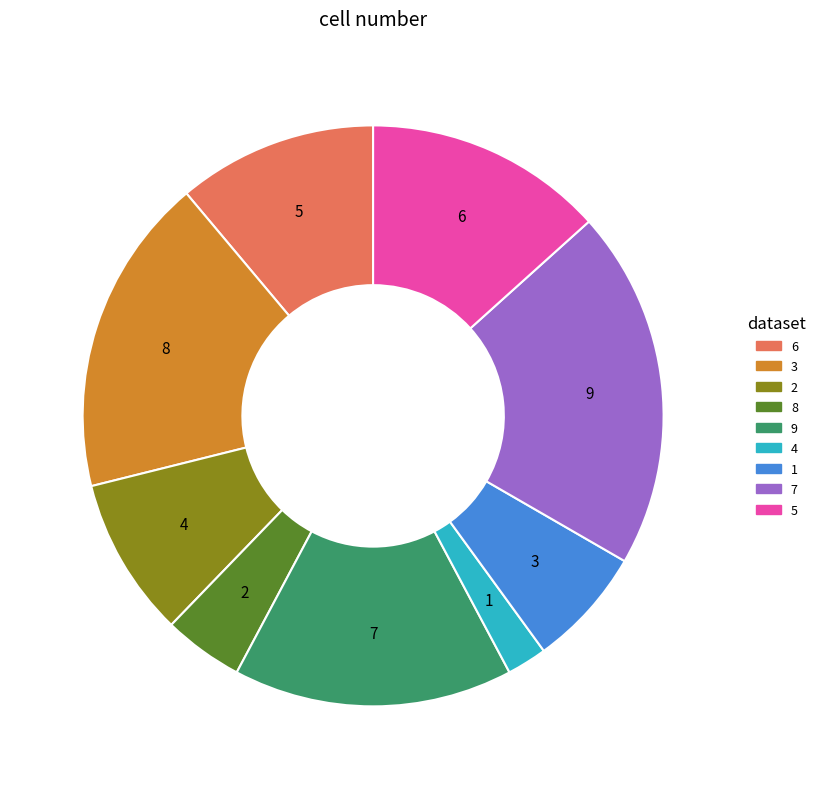

Does any single category account for the majority?

No